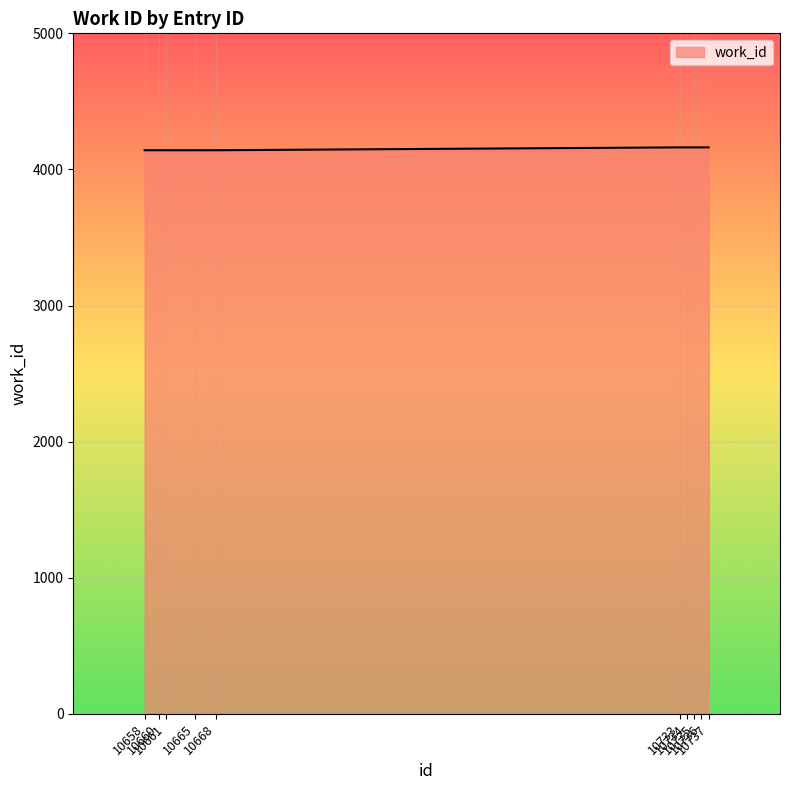

What is the greatest value displayed?

4162